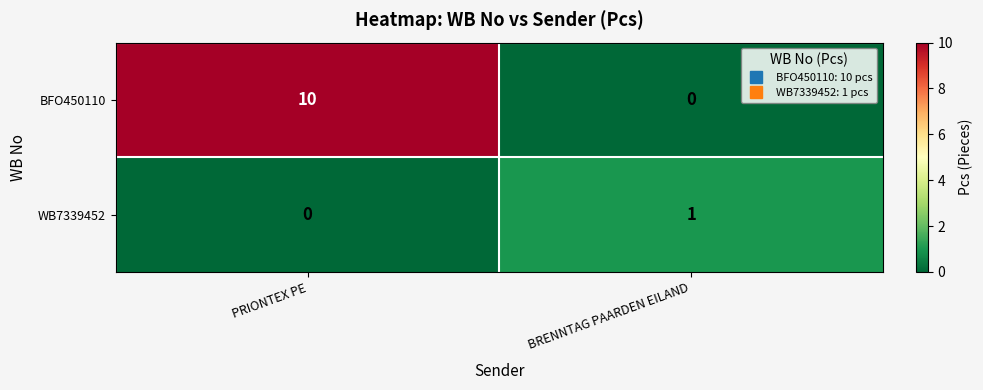

Reading right to left, list all the values displayed in this chart.

BFO450110: 0	10
WB7339452: 1	0